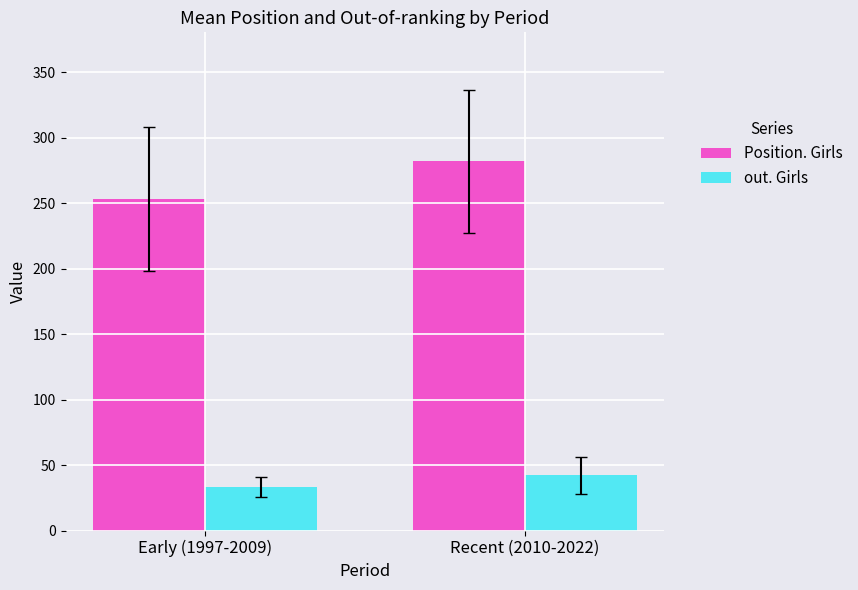

What are all the series names shown in the legend?

Position. Girls, out. Girls